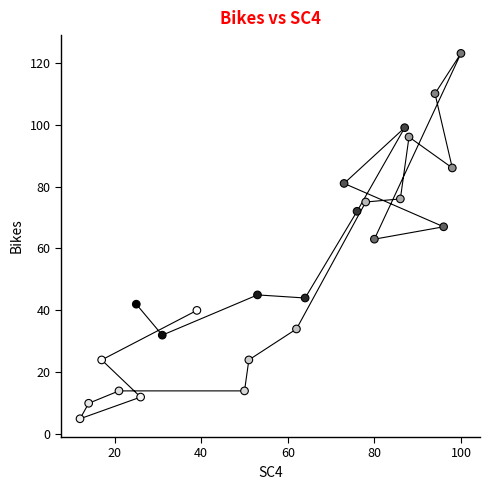

What is the range of Y values (max minus min)?

118